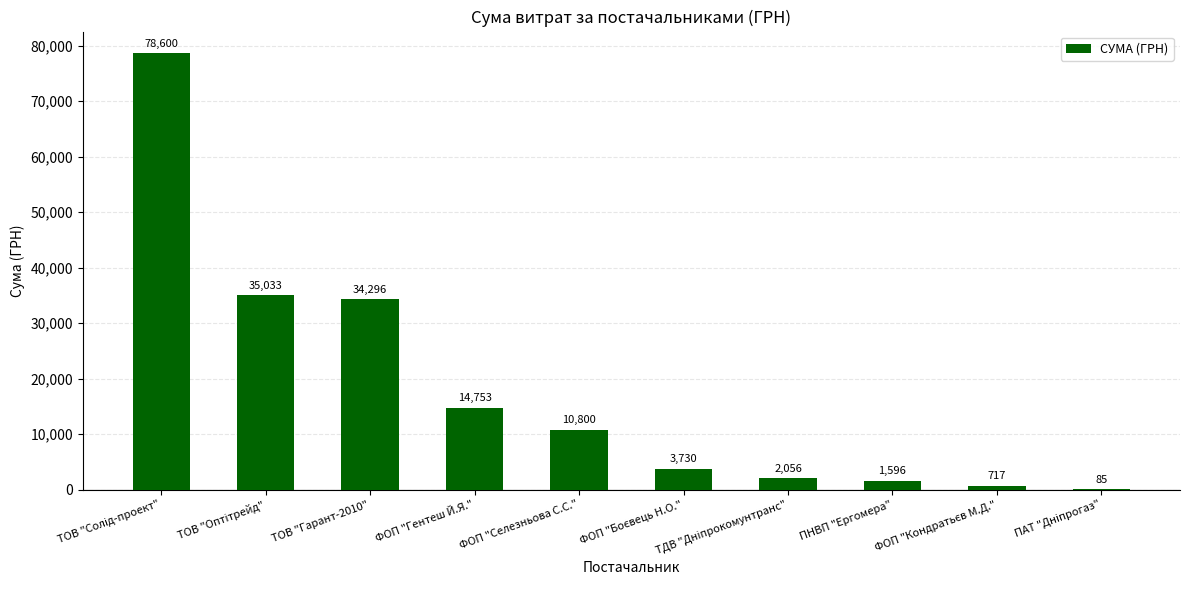

What is the greatest value displayed?

78600.0